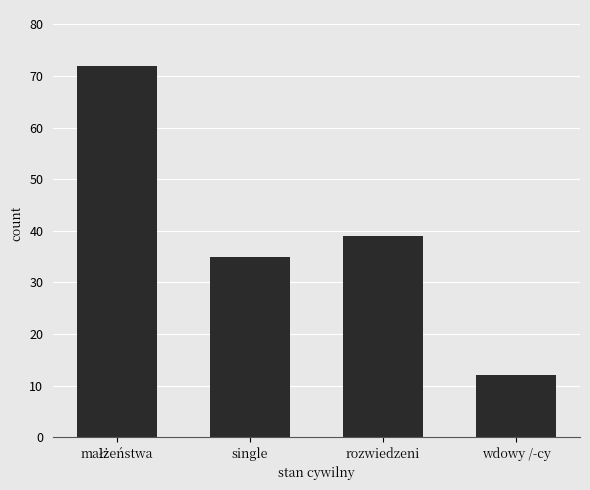

Reading left to right, list all the values displayed in this chart.

72	35	39	12